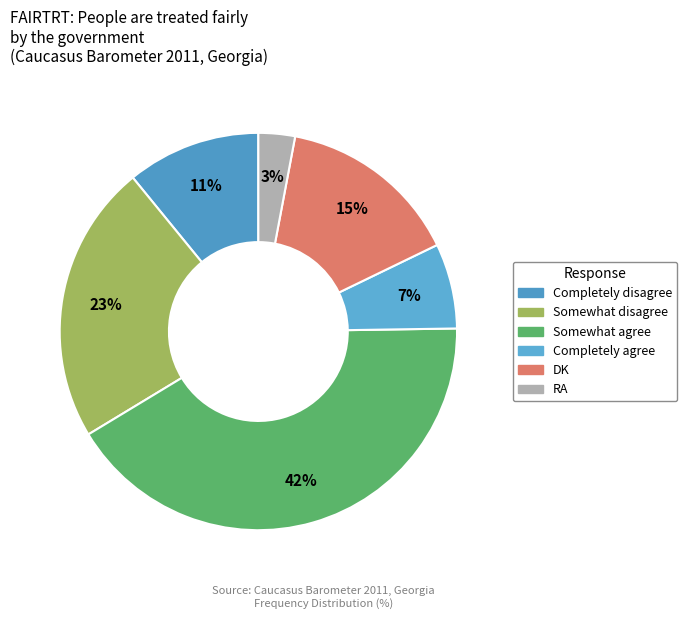

Which slice is the smallest?

RA